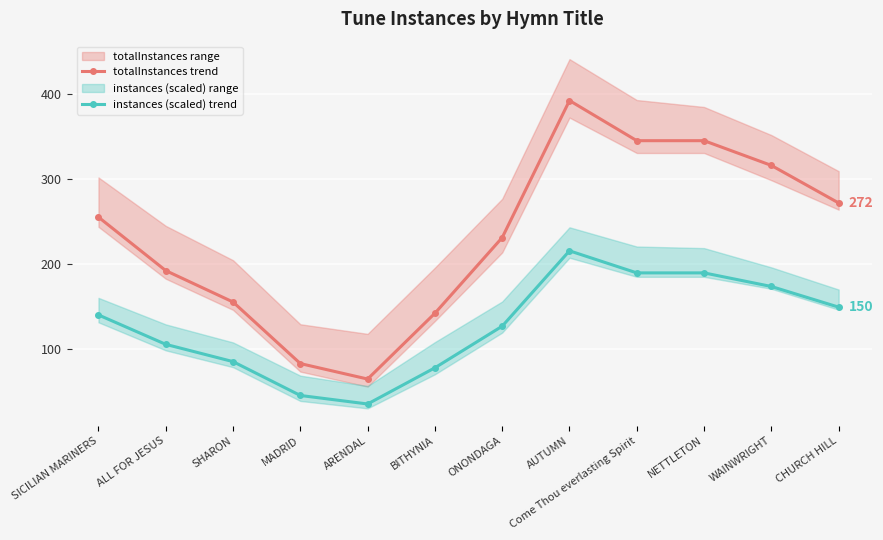

Where is totalInstances trend nearest to the value 229?

ONONDAGA